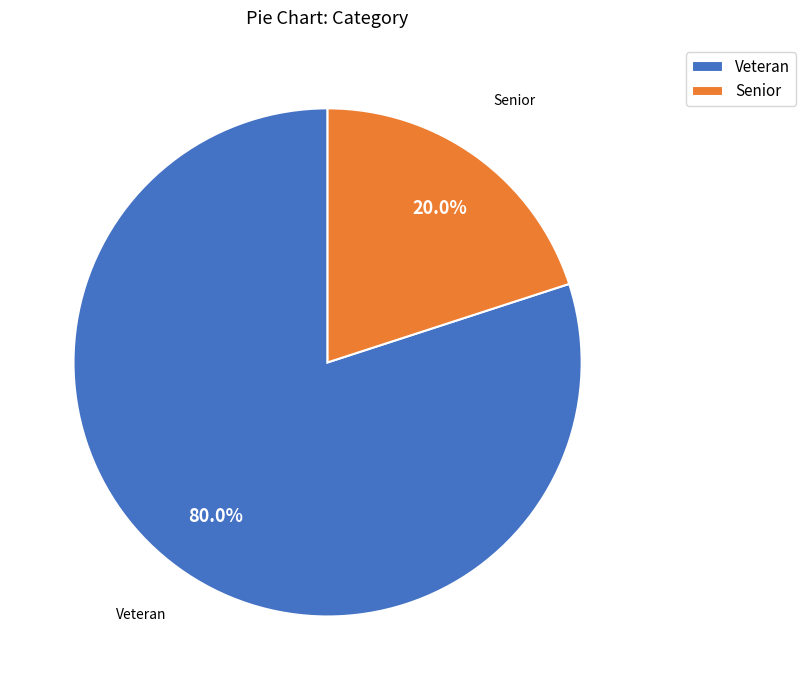

Which has a higher value, Veteran or Senior?

Veteran